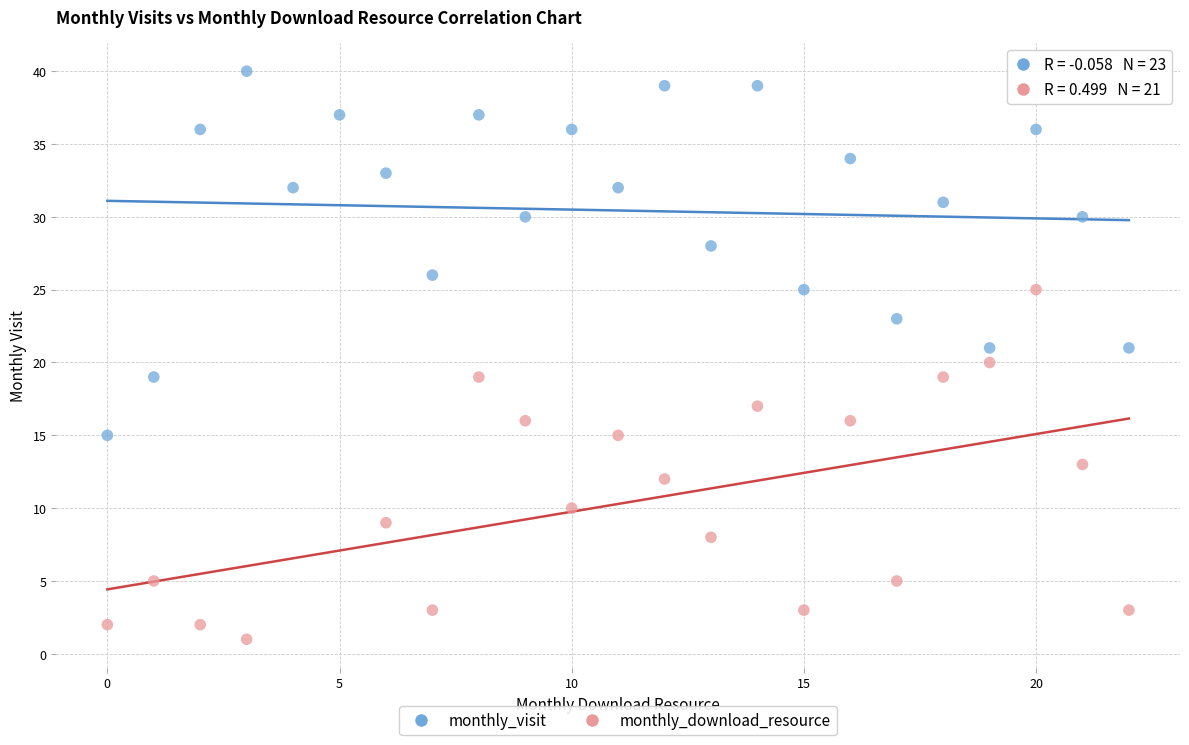

Which series contains the highest Y value?

monthly_visit